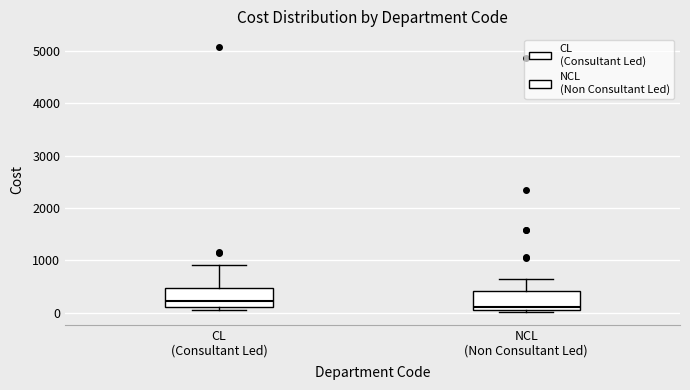

Which box's median line is the highest?

CL (Consultant Led)